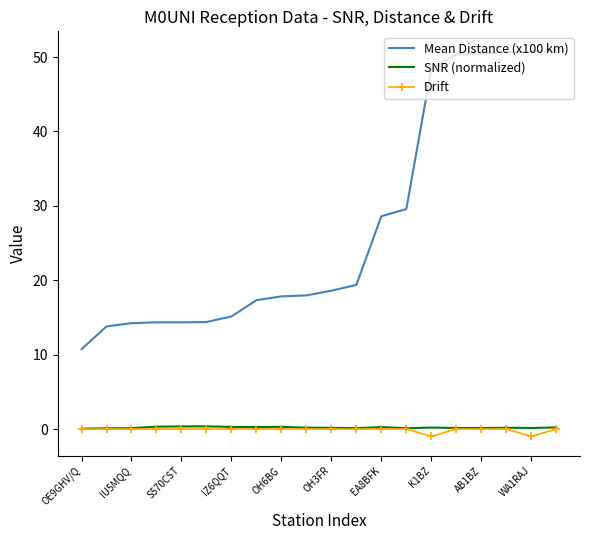

Which series has the widest spread of values?

Mean Distance (x100 km)